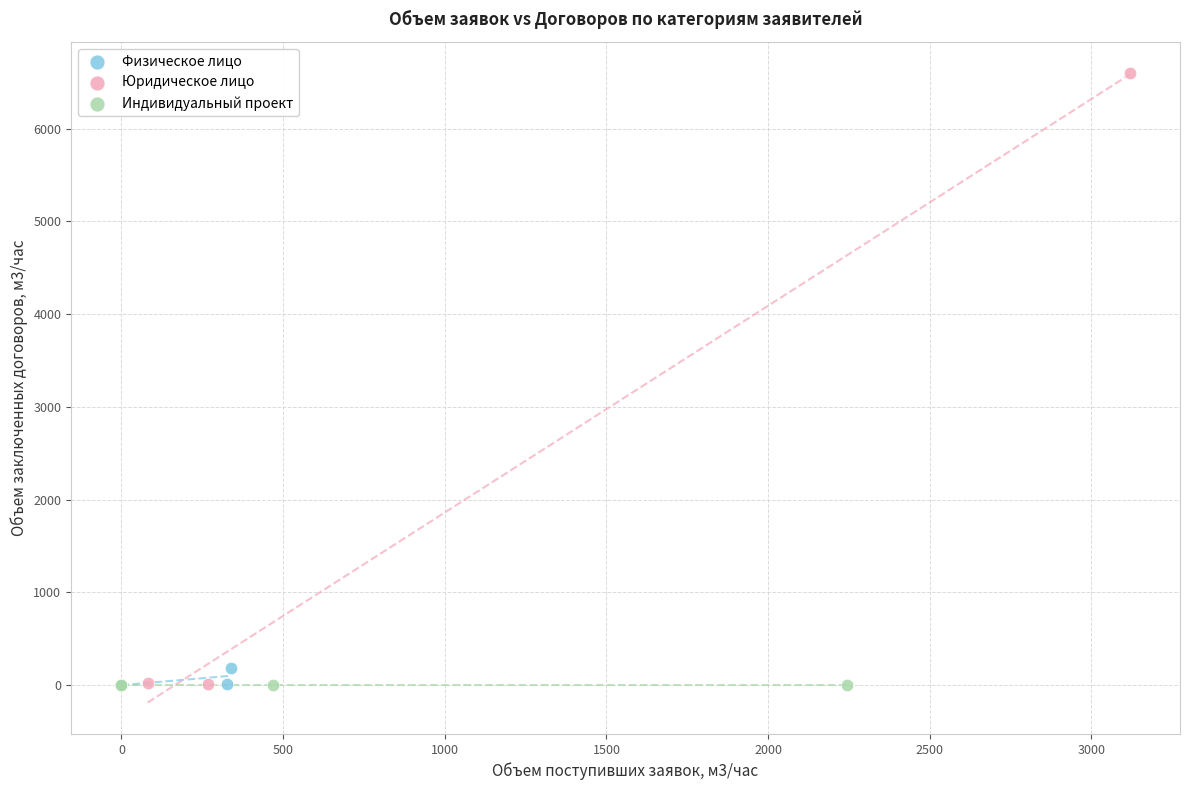

Which series reaches the maximum Y coordinate?

Юридическое лицо